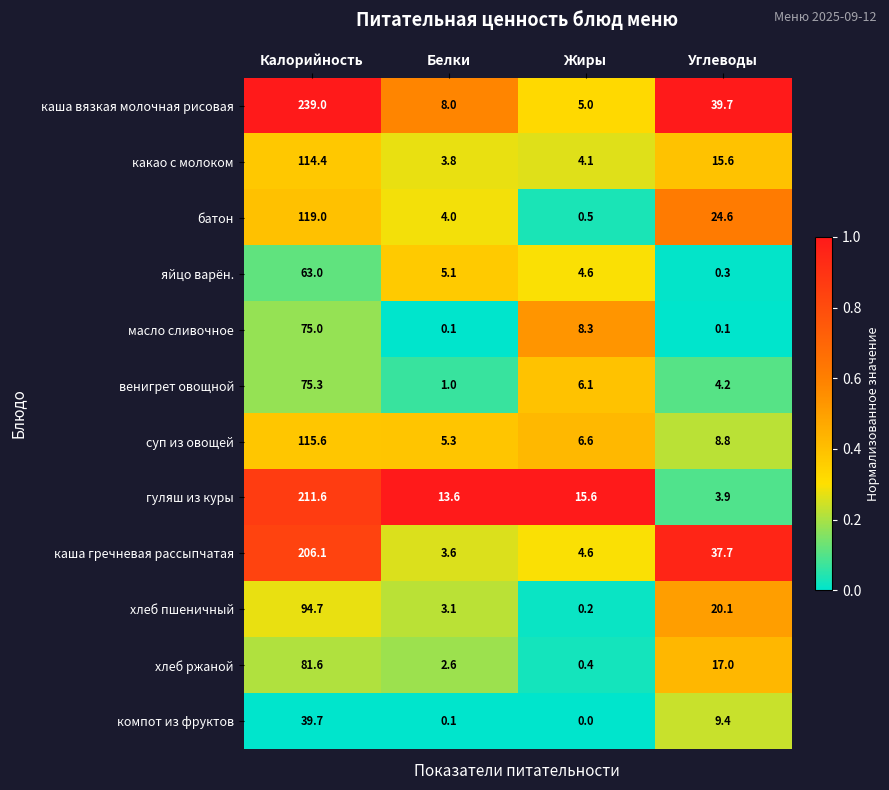

The хлеб ржаной series shows 4.2 at Белки. True or false?

False